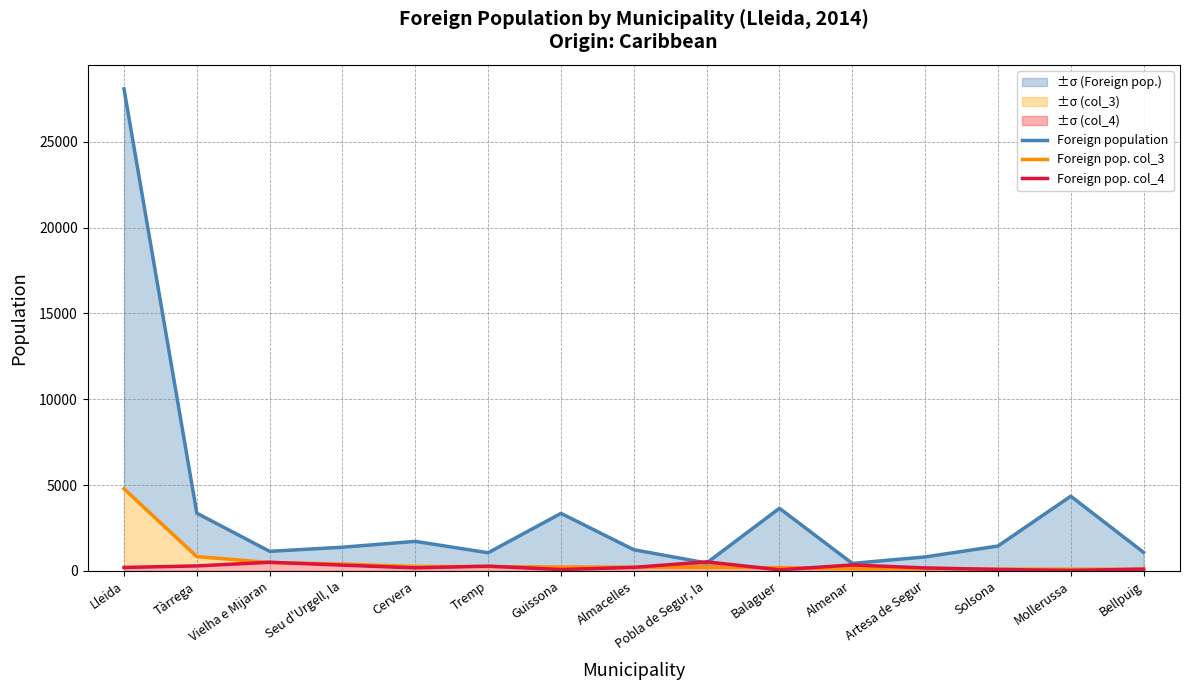

What is the approximate value of Foreign pop. col_4 at Solsona, to the nearest 100?

100